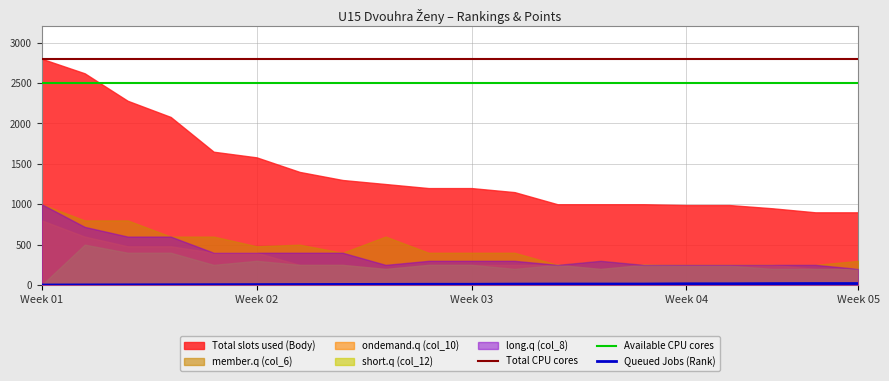

Which series has the largest total across all categories?

Total slots used (Body)